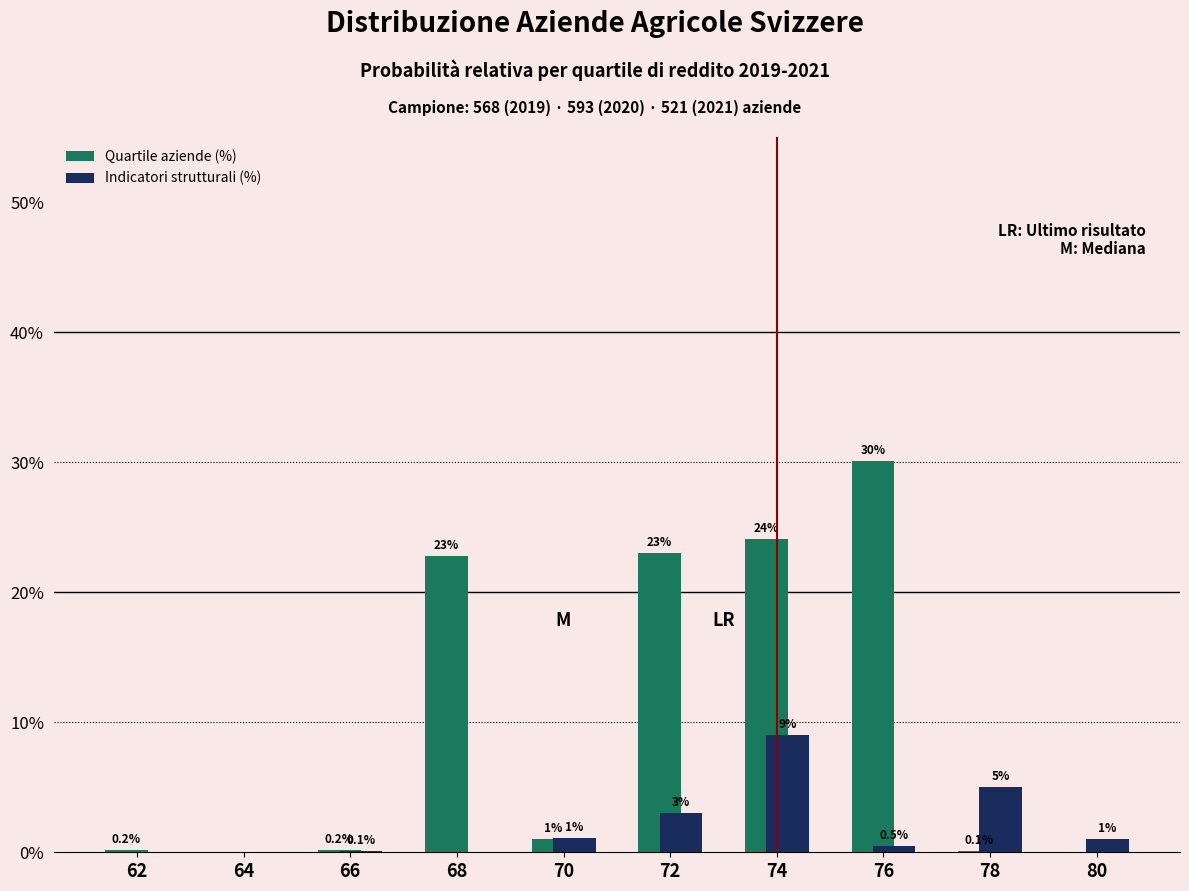

Reading left to right, list all the values displayed in this chart.

Quartile aziende (%): 62=0.2	64=0.0	66=0.2	68=22.8	70=1.0	72=23.0	74=24.1	76=30.1	78=0.1	80=0.0
Indicatori strutturali (%): 62=0.0	64=0.0	66=0.1	68=0.0	70=1.1	72=3.0	74=9.0	76=0.5	78=5.0	80=1.0